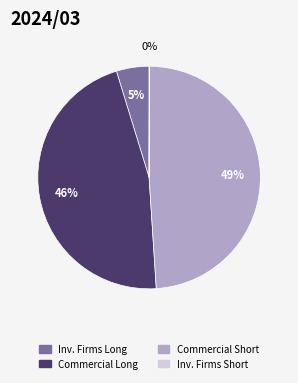

Is there any slice that represents more than half of the pie?

No